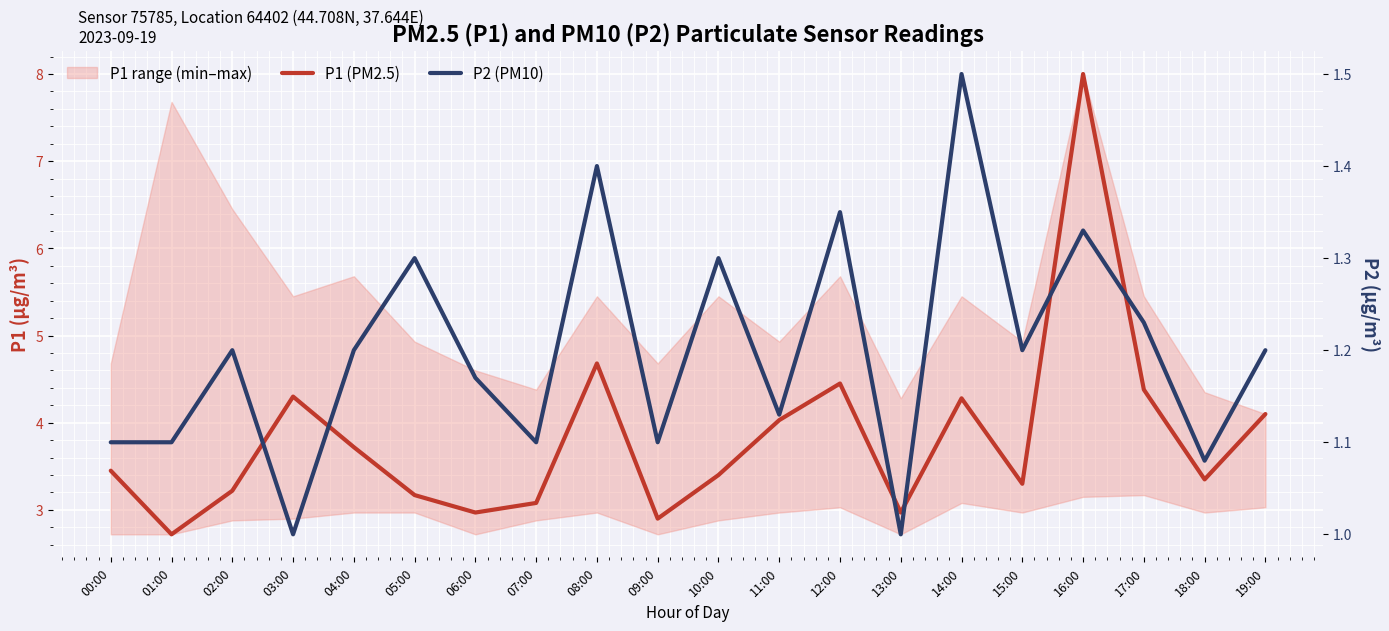

List the series in order of their peak value, highest first.

P1 (PM2.5), P2 (PM10)